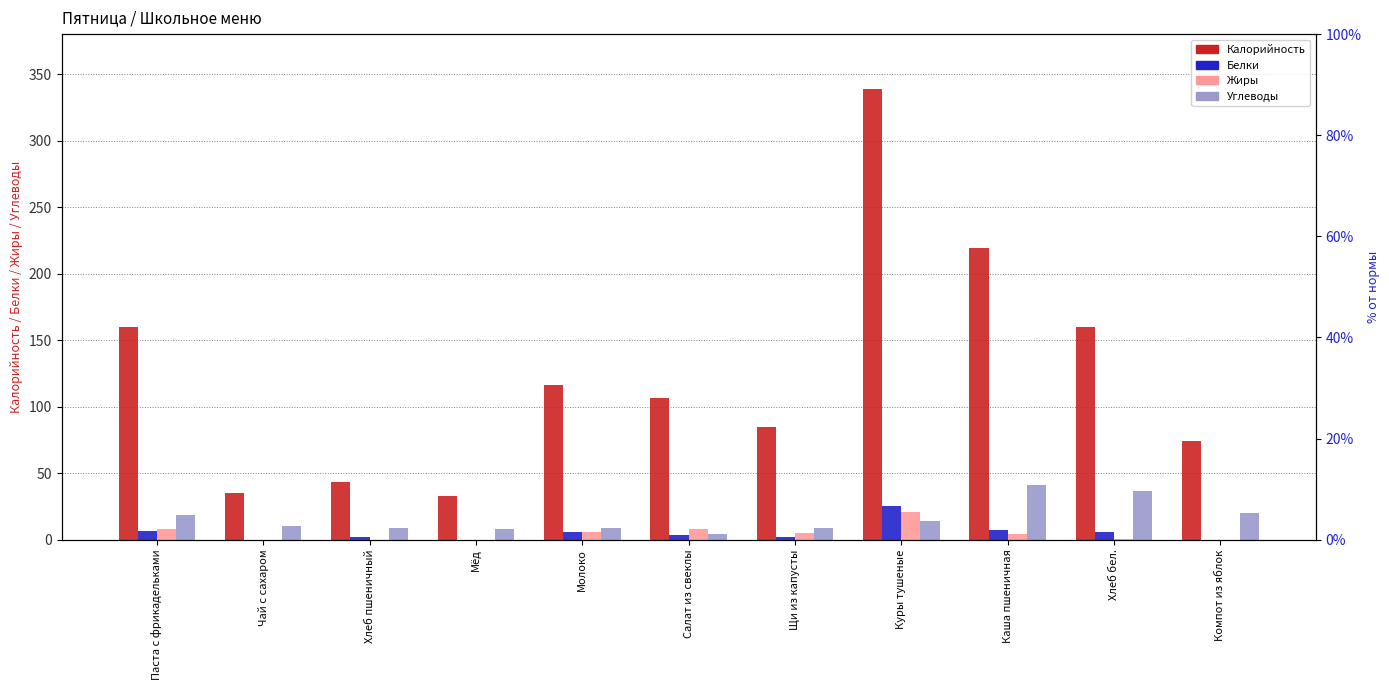

What is the label of the 6th bar from the left?

Салат из свеклы